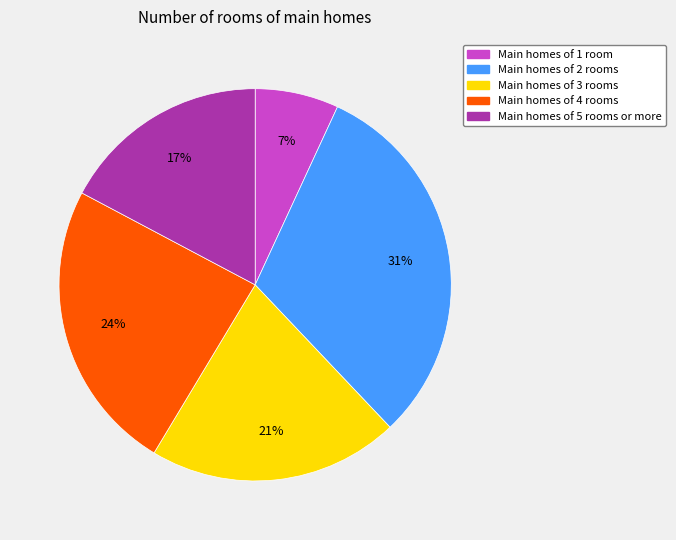

Which has a higher value, Main homes of 1 room or Main homes of 4 rooms?

Main homes of 4 rooms